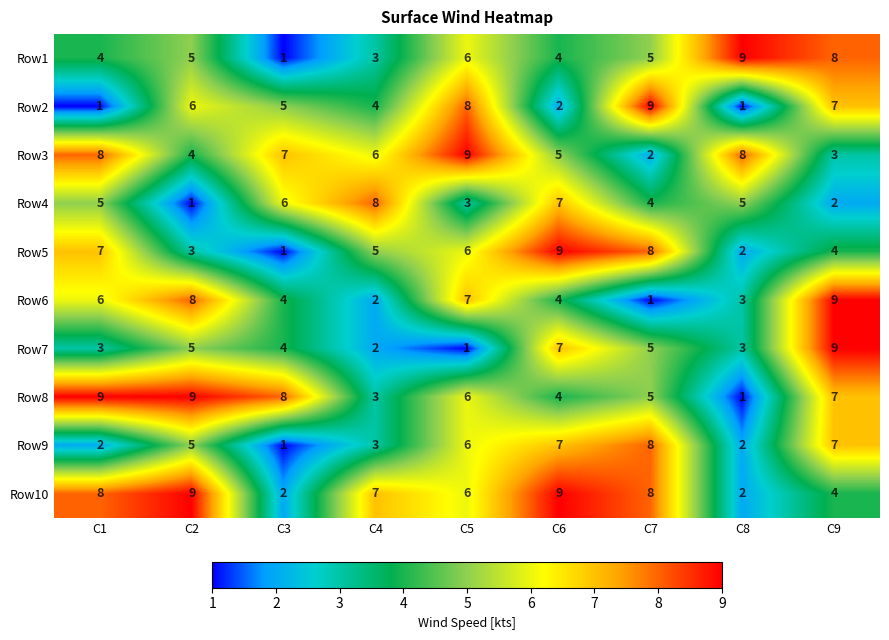

Between C5 and C7, which series saw the biggest shift?

Row3